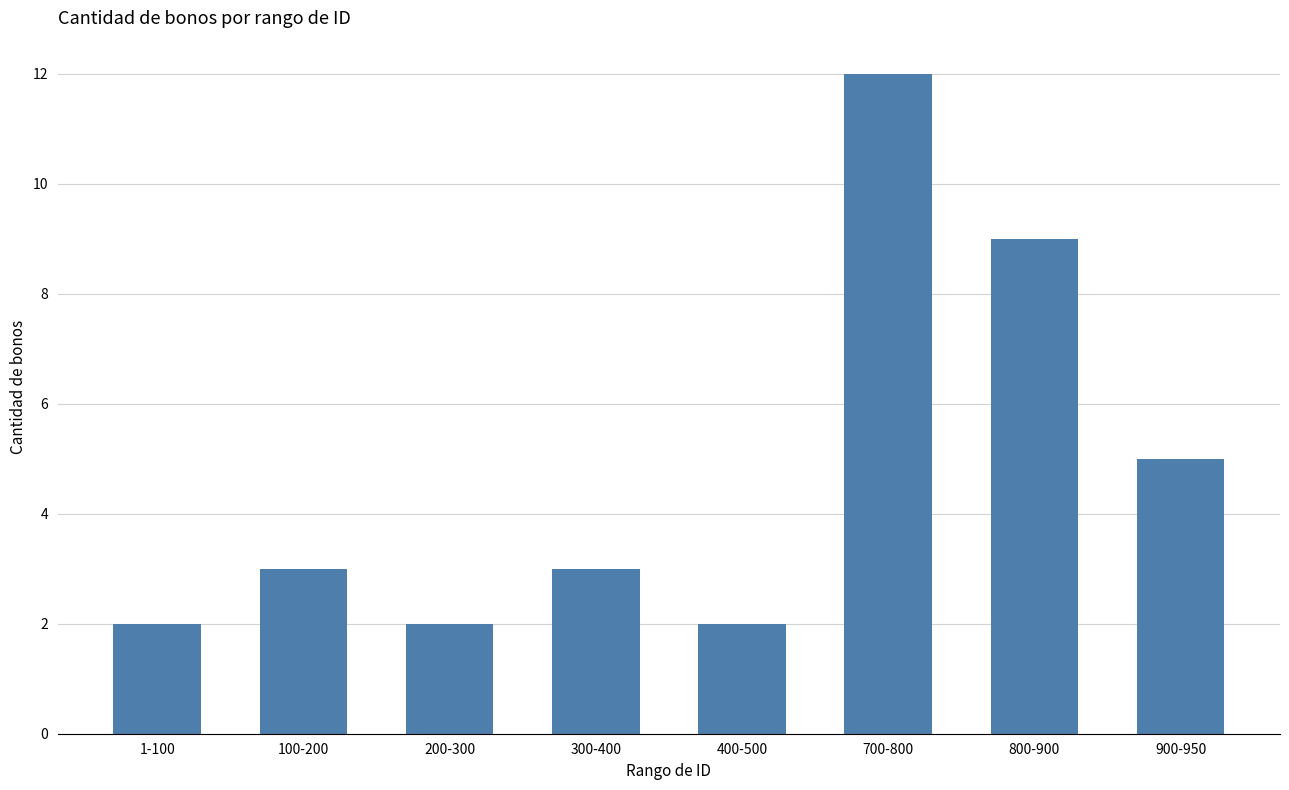

What is the change in value from 800-900 to 900-950?

-4